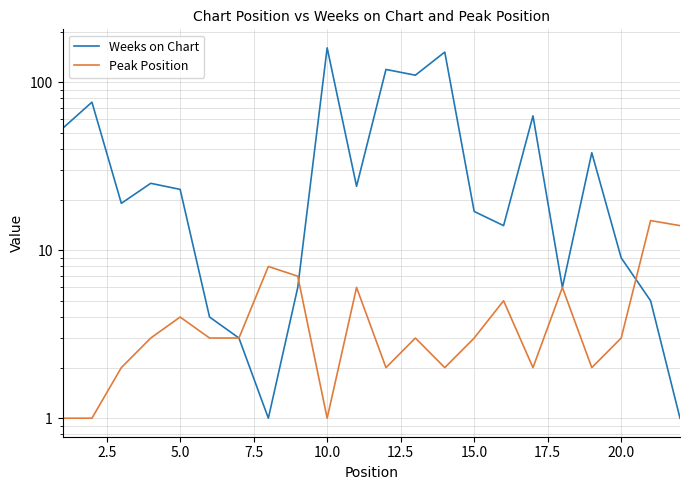

How many data points in Peak Position are above 3?

8